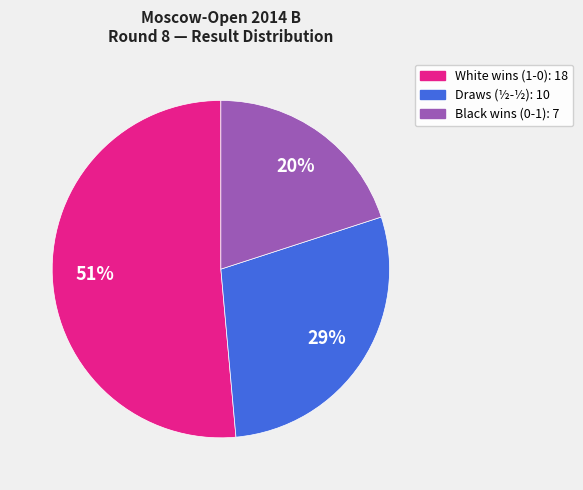

Does any single category account for the majority?

Yes